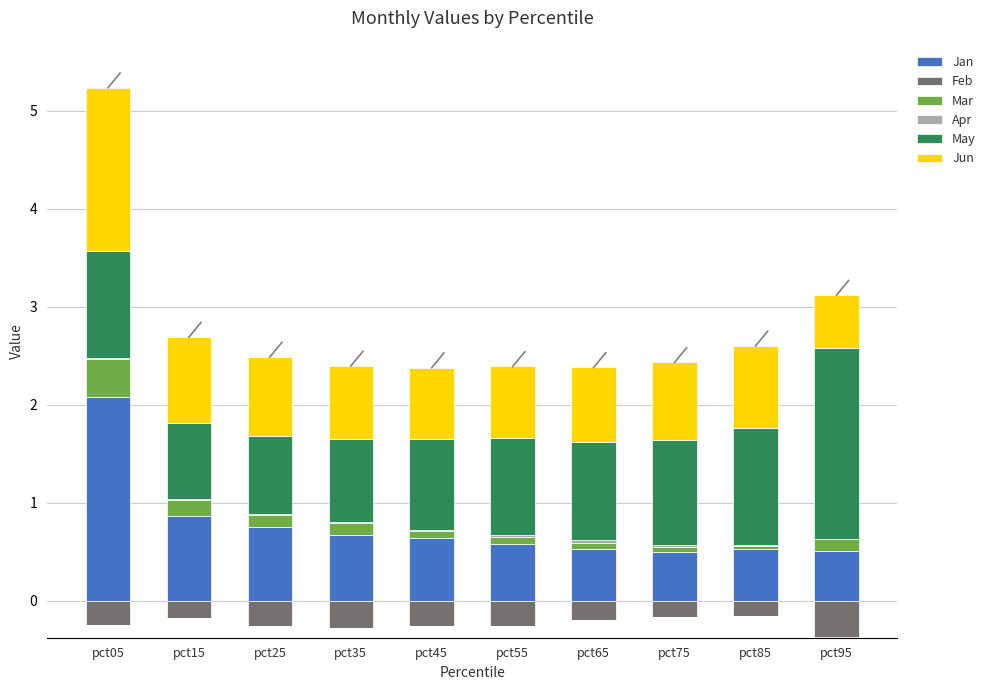

The Mar series shows 0.0 at pct55. True or false?

False